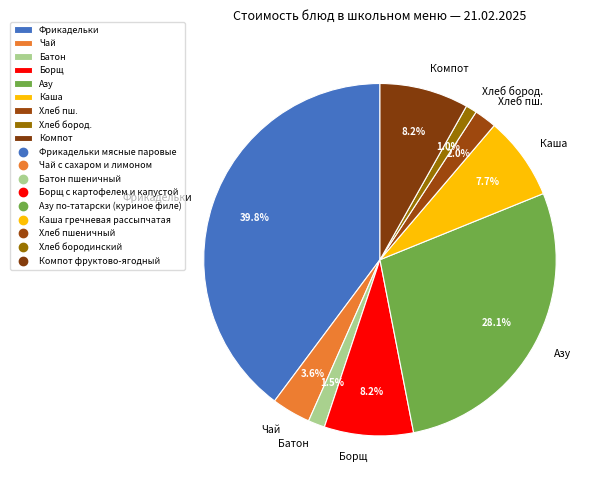

How much of the chart is everything except Фрикадельки?

60.2%